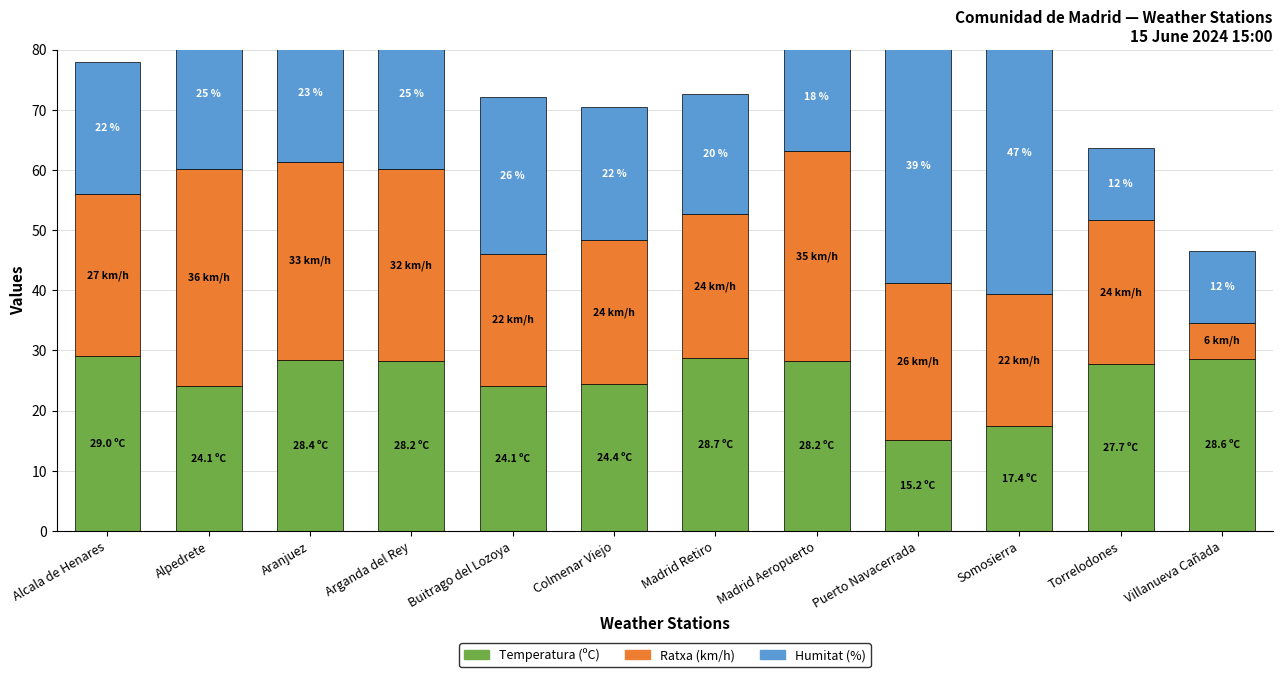

What is the total value across all series at Buitrago del Lozoya?

72.1